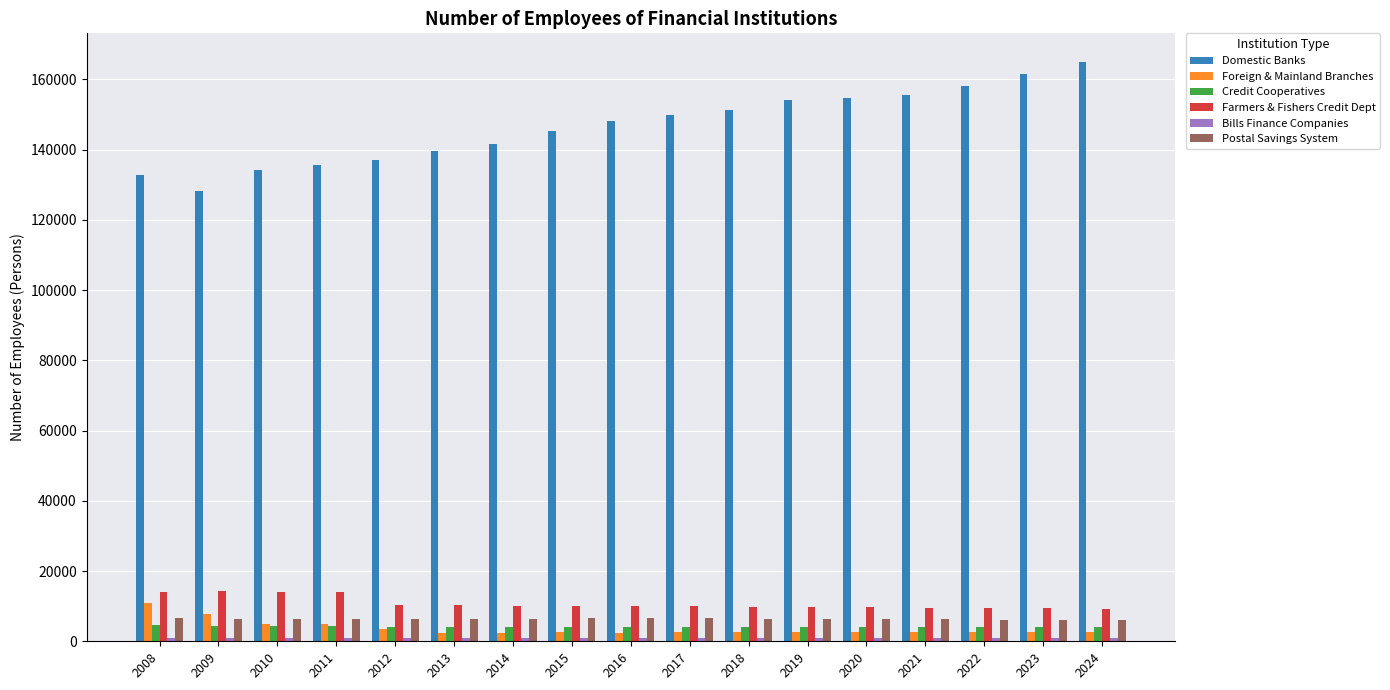

What is the maximum value shown in the chart?

164876